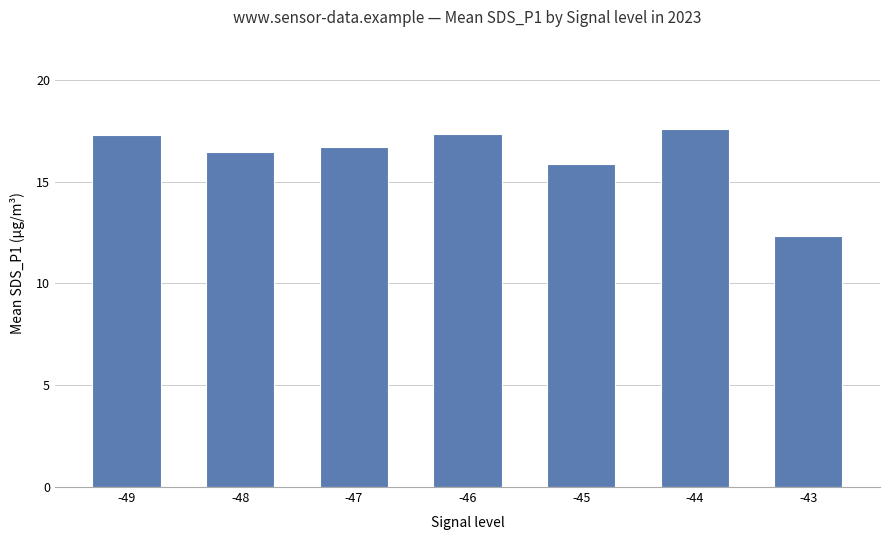

What is the value of the 5th bar from the left?

15.9